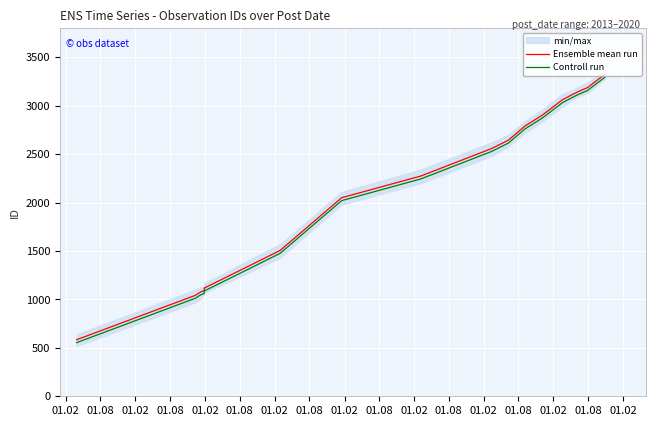

What is the average value of the Ensemble mean run series?

2040